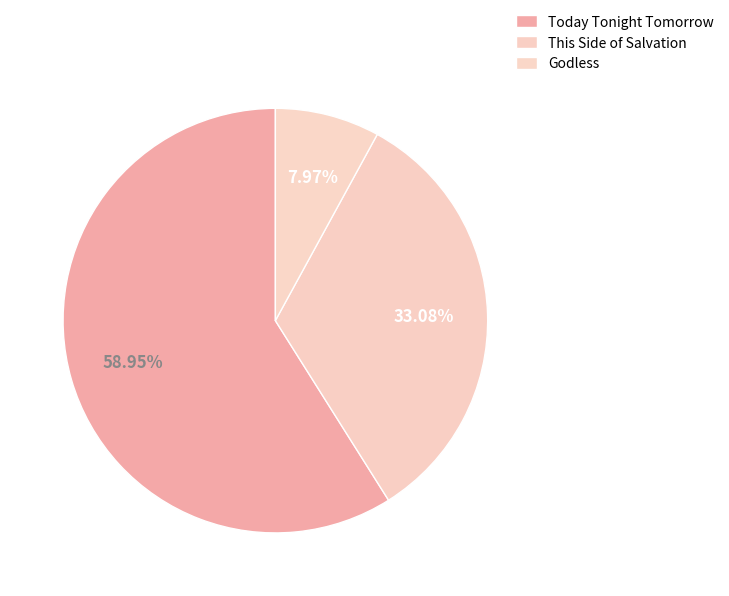

What is the total percentage of This Side of Salvation and Today Tonight Tomorrow?

92.0%